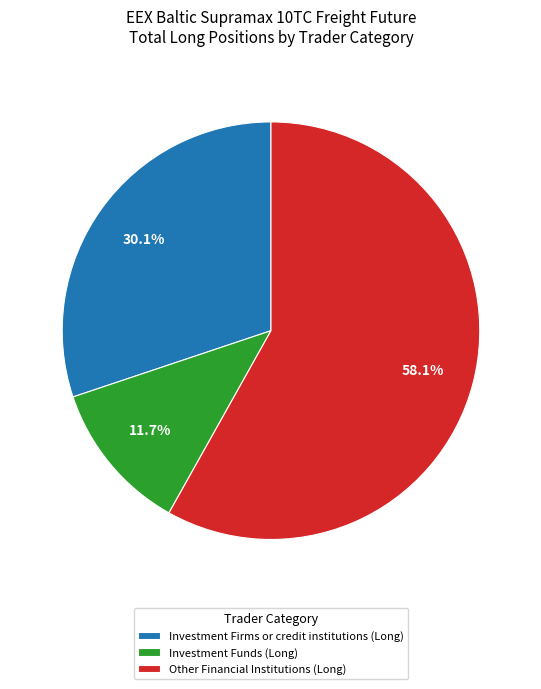

How many slices are in this pie chart?

3